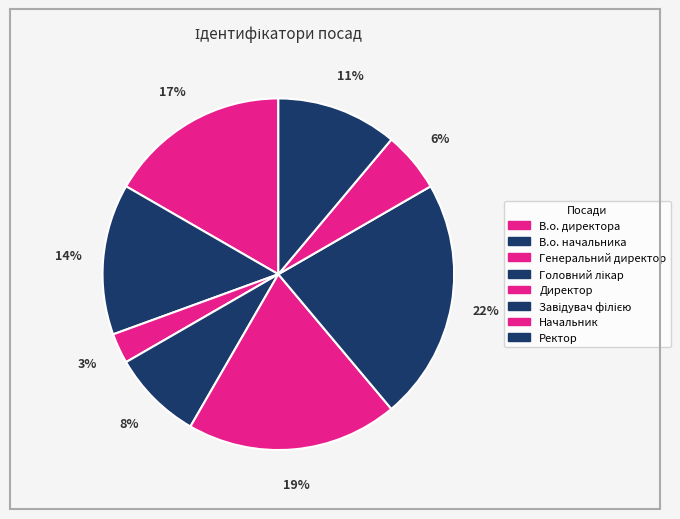

Which slice is the largest?

Завідувач філією